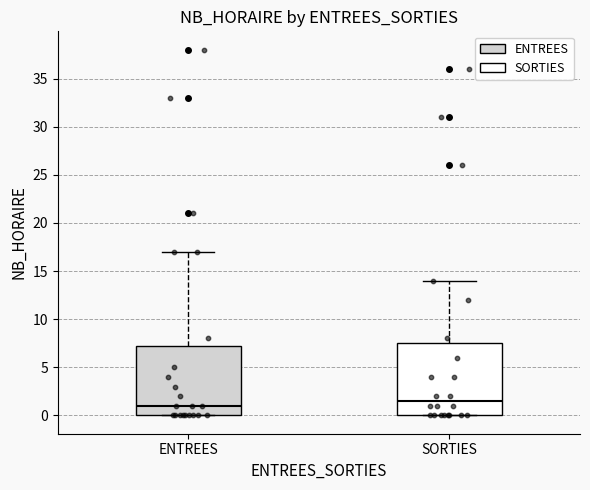

Which box's median line is the highest?

SORTIES